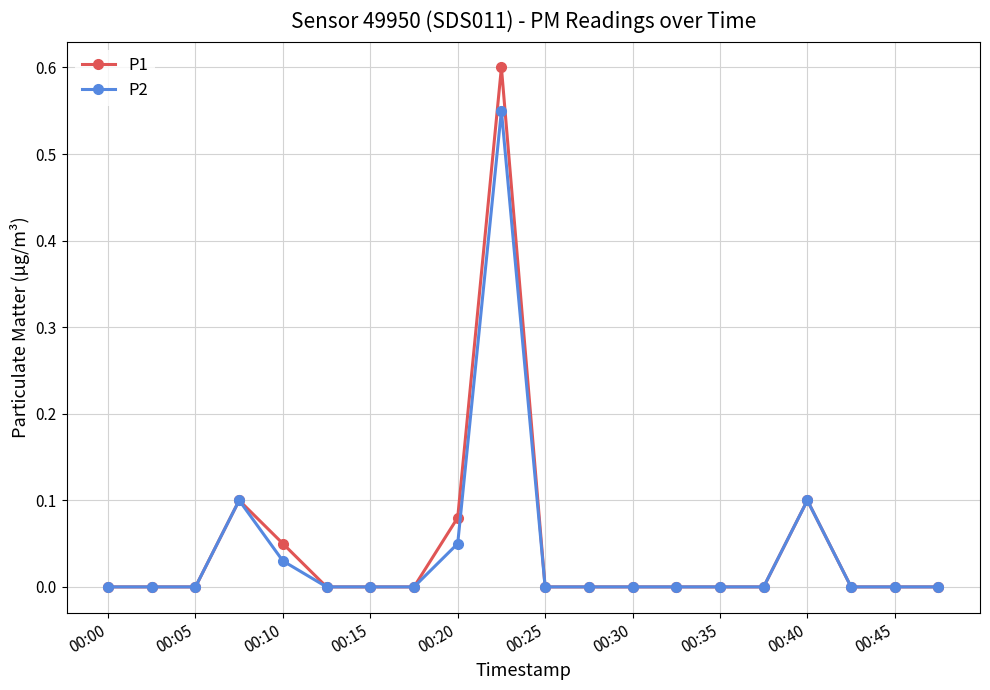

Does the chart have visible grid lines?

Yes